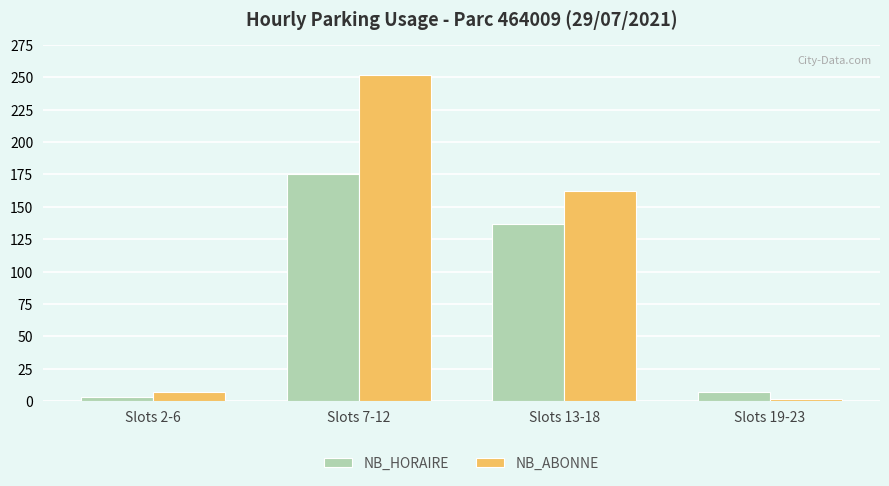

The NB_HORAIRE series shows 7 at Slots 19-23. True or false?

True